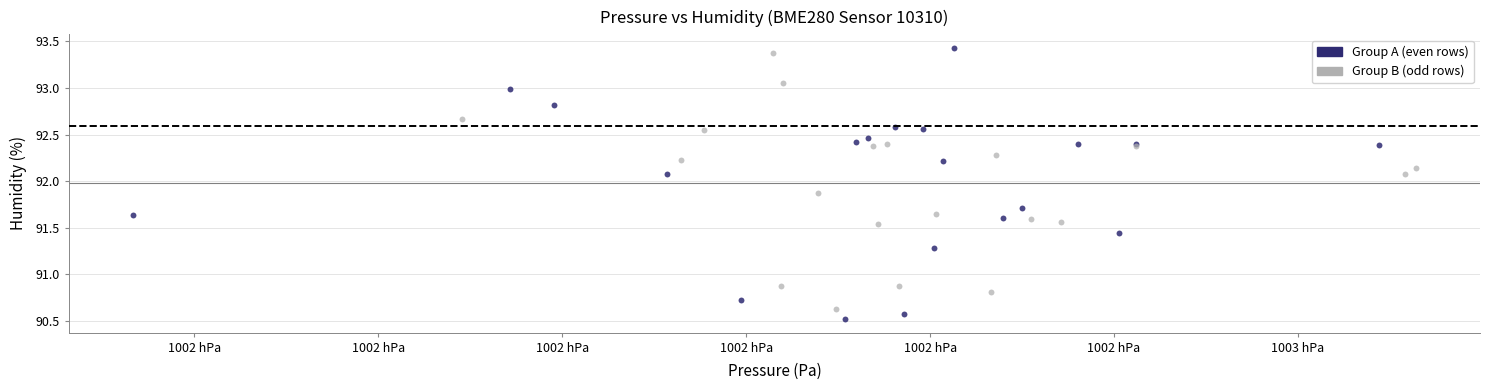

Which series has the largest Y range (max minus min)?

Group A (even rows)